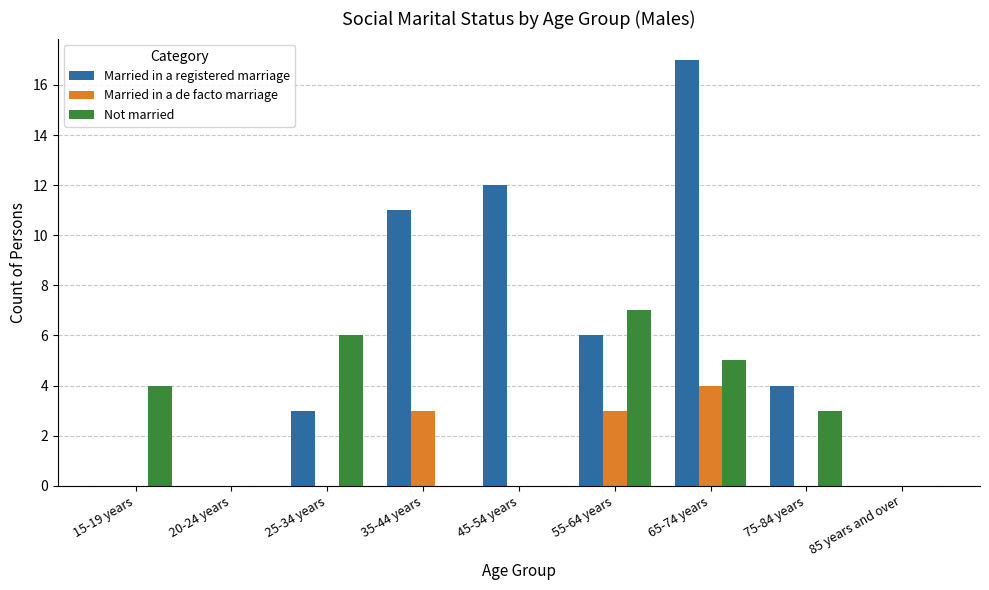

Which series has the largest total across all categories?

Married in a registered marriage